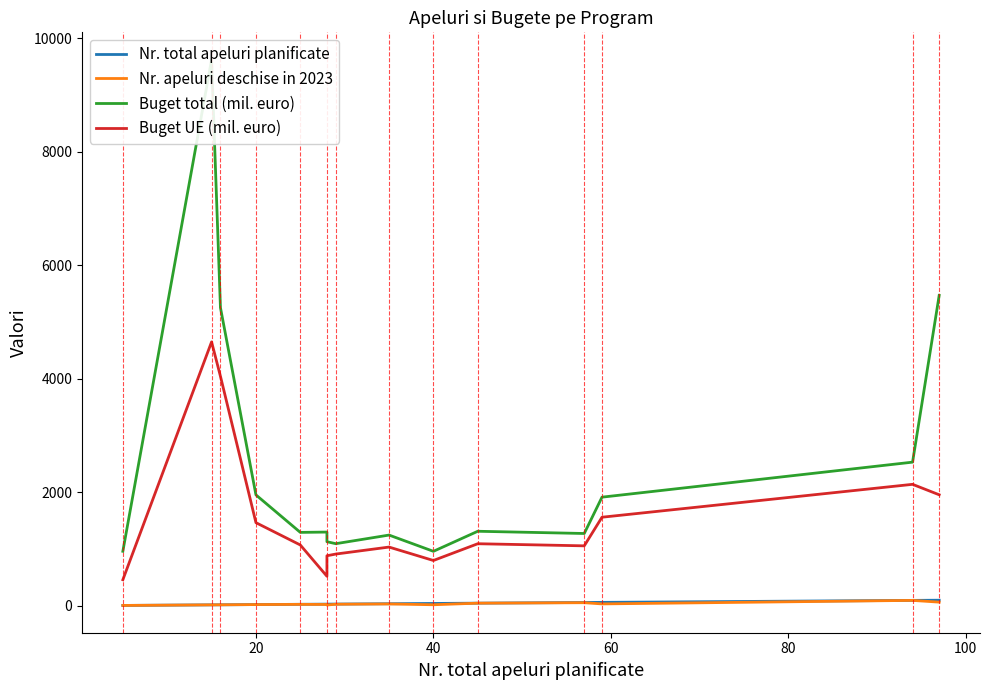

Which series has the largest total across all categories?

Buget total (mil. euro)